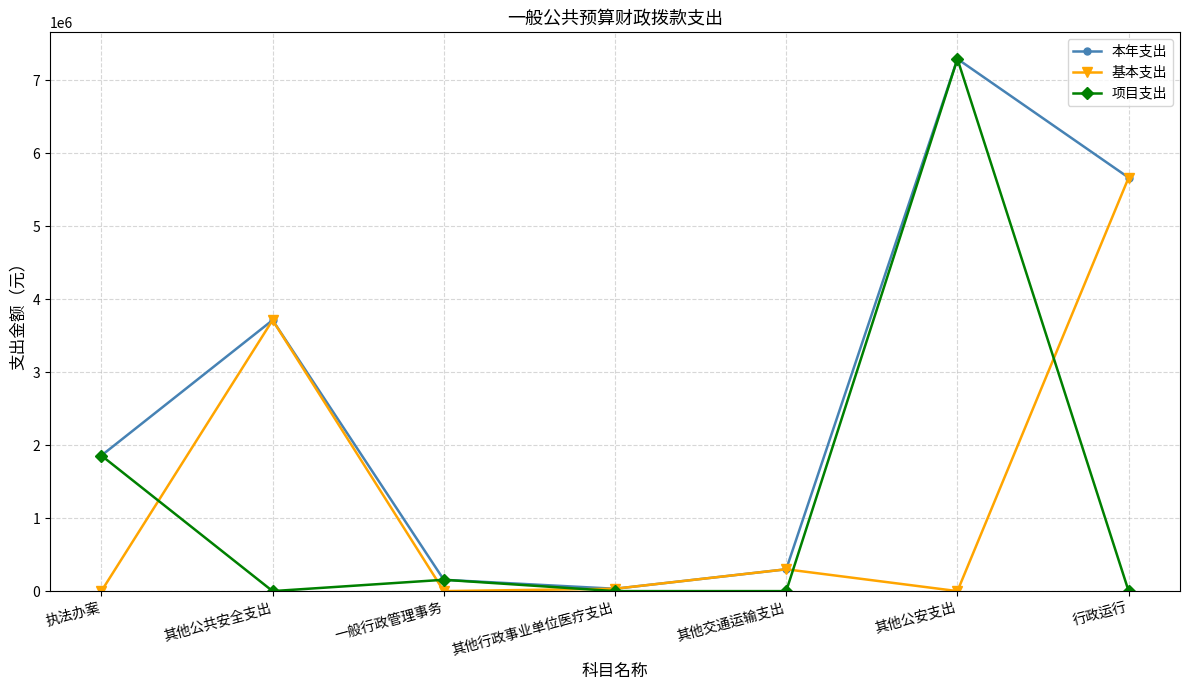

What are all the series names shown in the legend?

本年支出, 基本支出, 项目支出